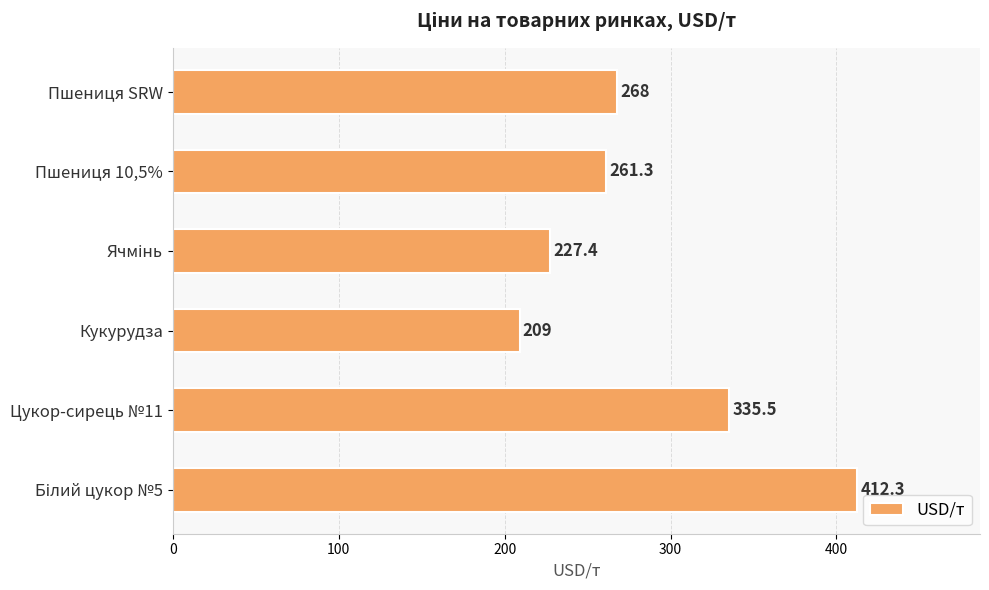

What is the sum of the values at Пшениця 10,5% and Цукор-сирець №11?

596.8